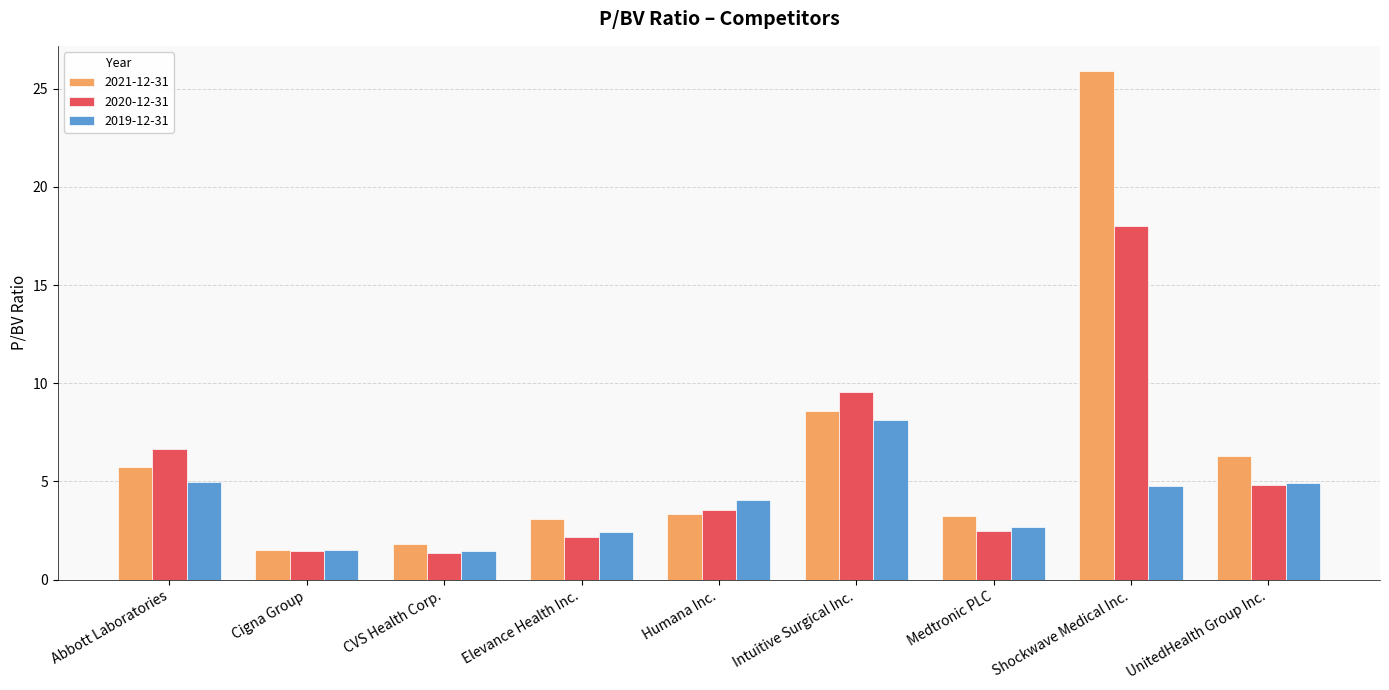

Which series has the widest spread of values?

2021-12-31